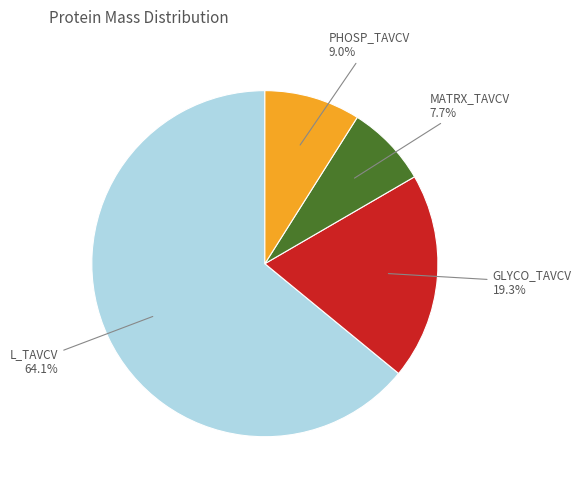

How many slices are in this pie chart?

4